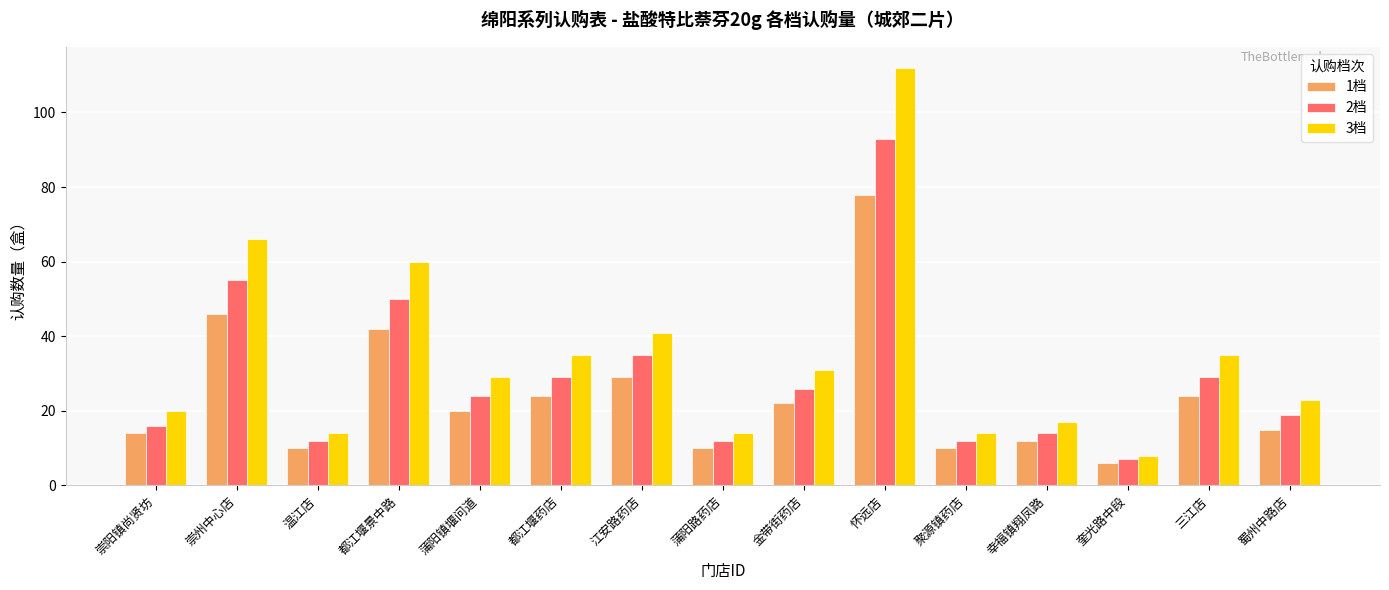

How many distinct data groups are displayed?

3